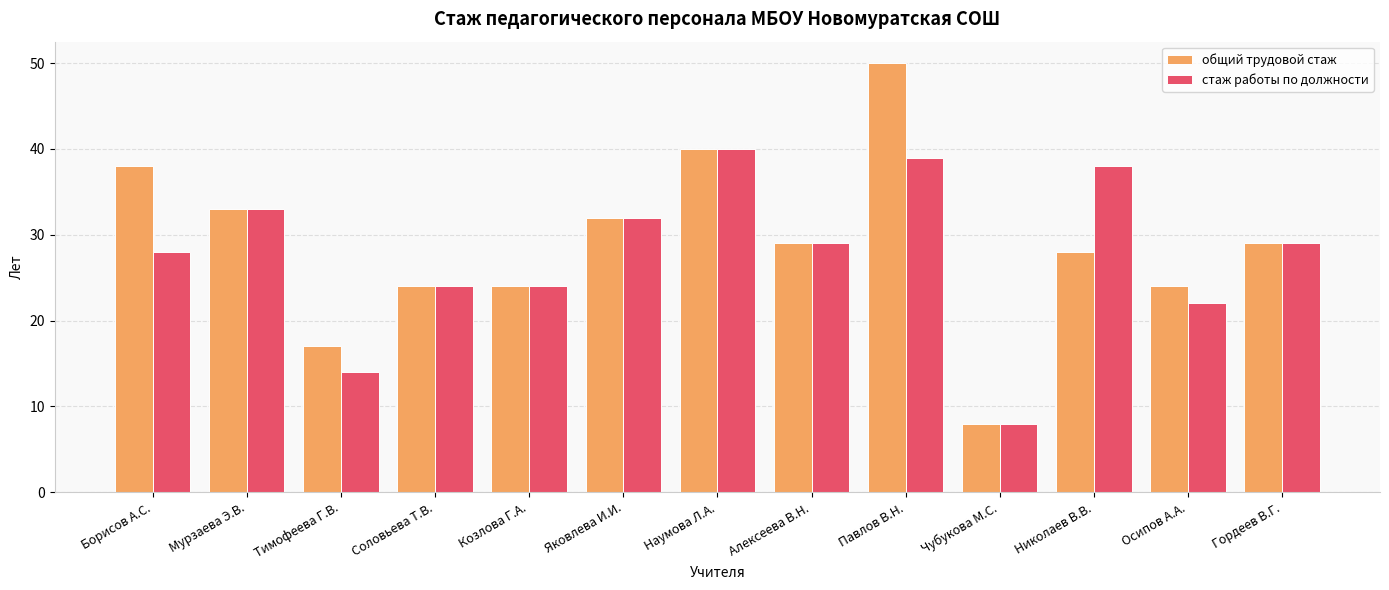

What is the difference between the стаж работы по должности values at Павлов В.Н. and Тимофеева Г.В.?

25